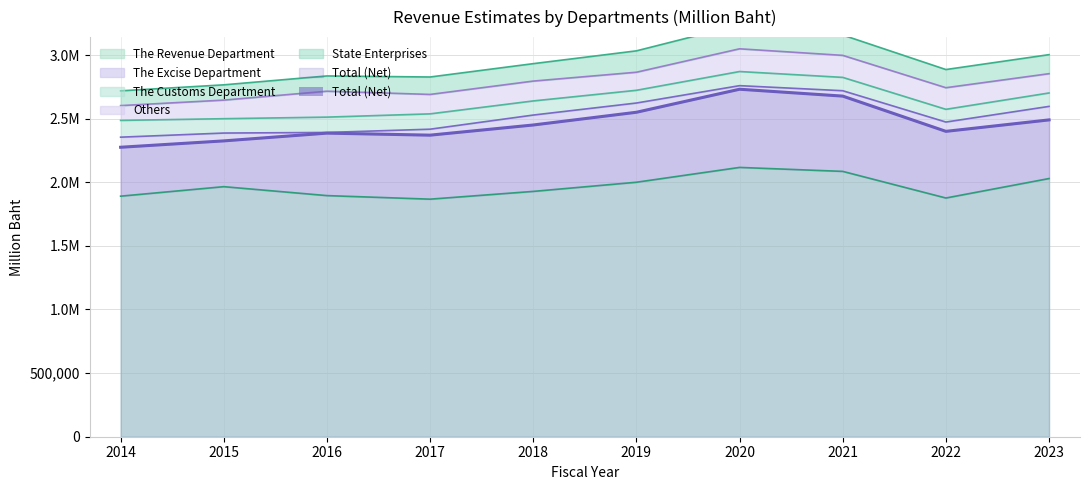

Which has a higher value, 2023 or 2017?

2023